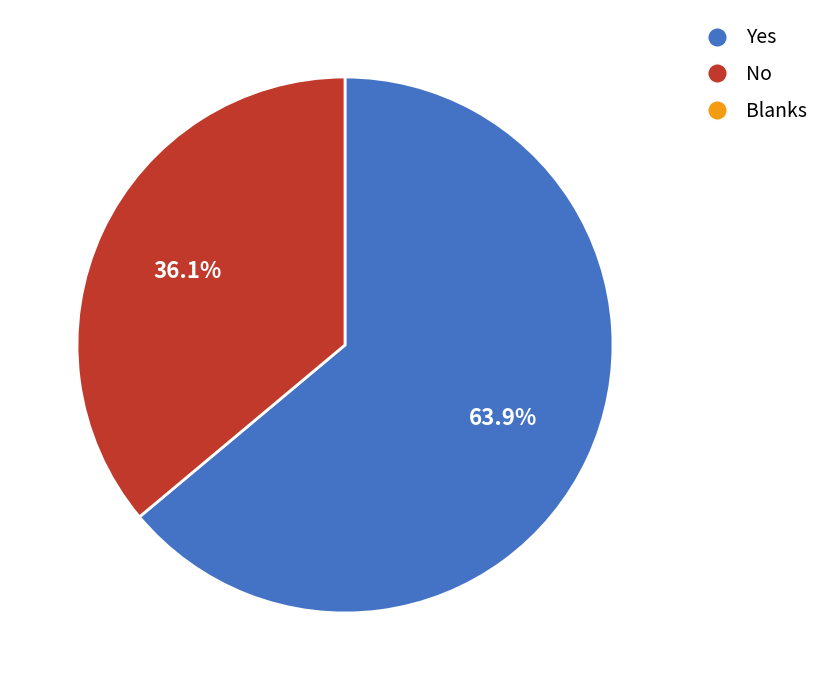

Is there any slice that represents more than half of the pie?

Yes